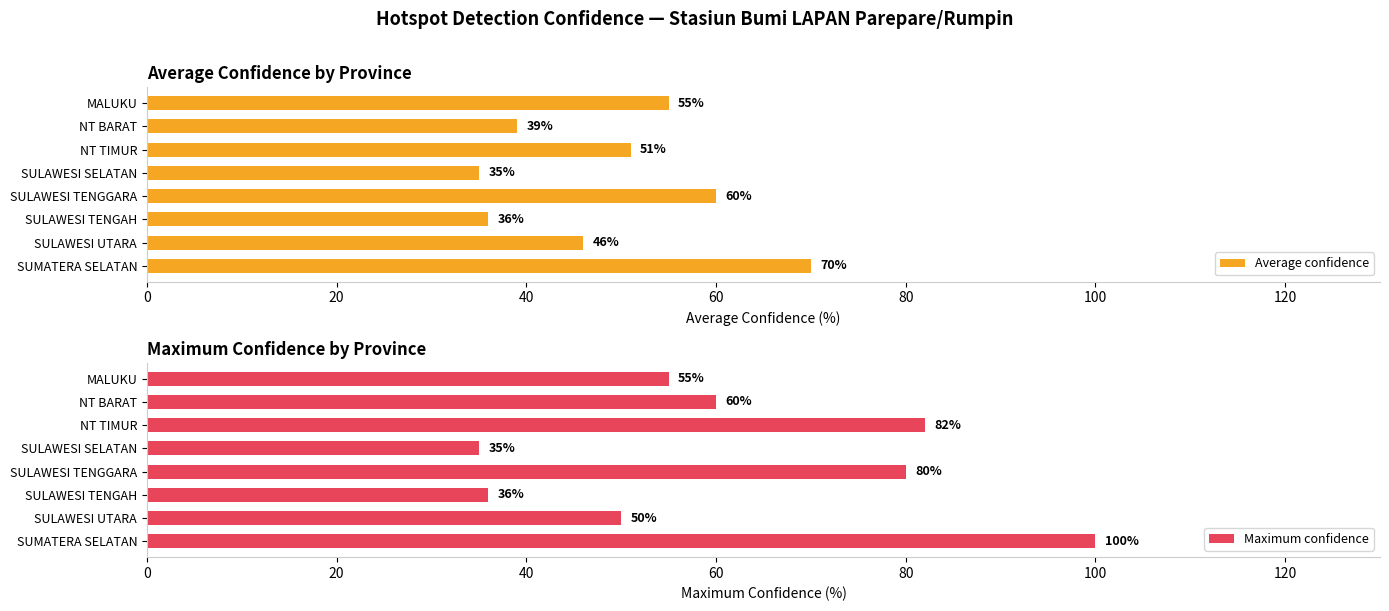

What is the difference between the second highest and minimum values in the Maximum confidence series?

47